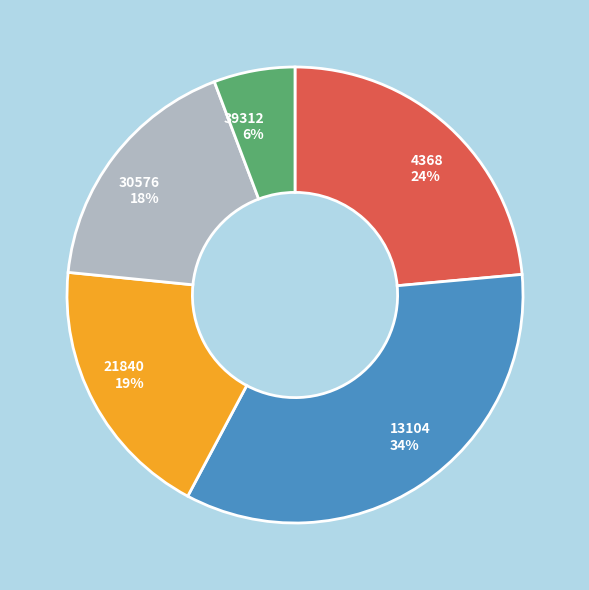

Combined, do 39312 and 13104 account for over 50%?

No